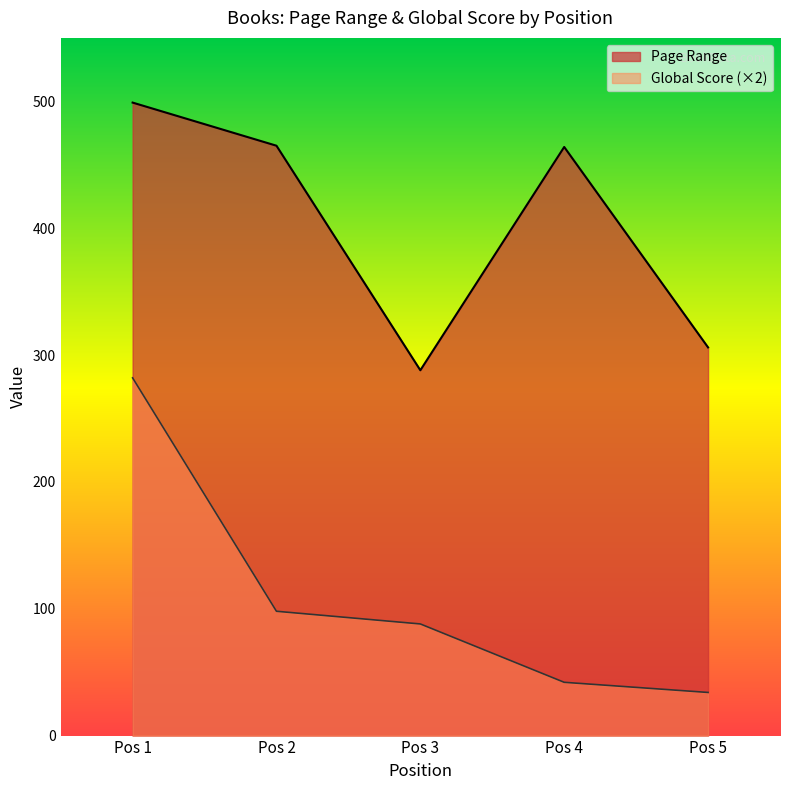

Reading left to right, what are all the values shown in this chart?

Page Range: 499	465	288	464	306
Global Score: 282	98	88	42	34